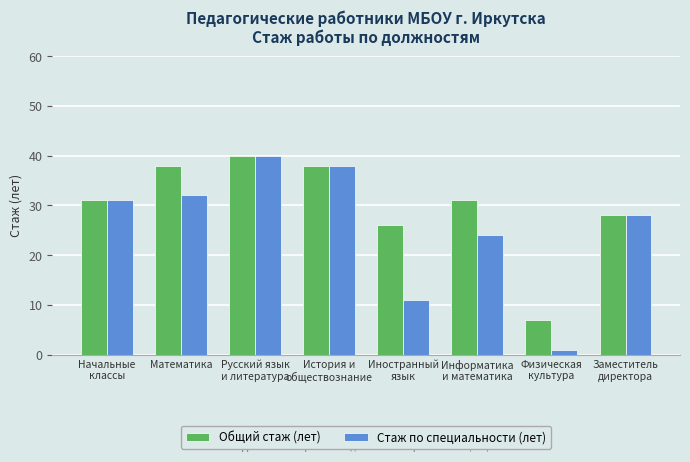

What is the value of the Общий стаж (лет) bar at the 4th from the left?

38